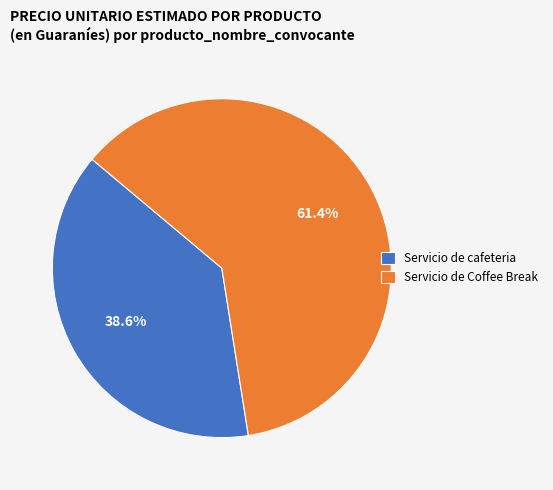

Rank the categories by value from lowest to highest.

Servicio de cafeteria, Servicio de Coffee Break